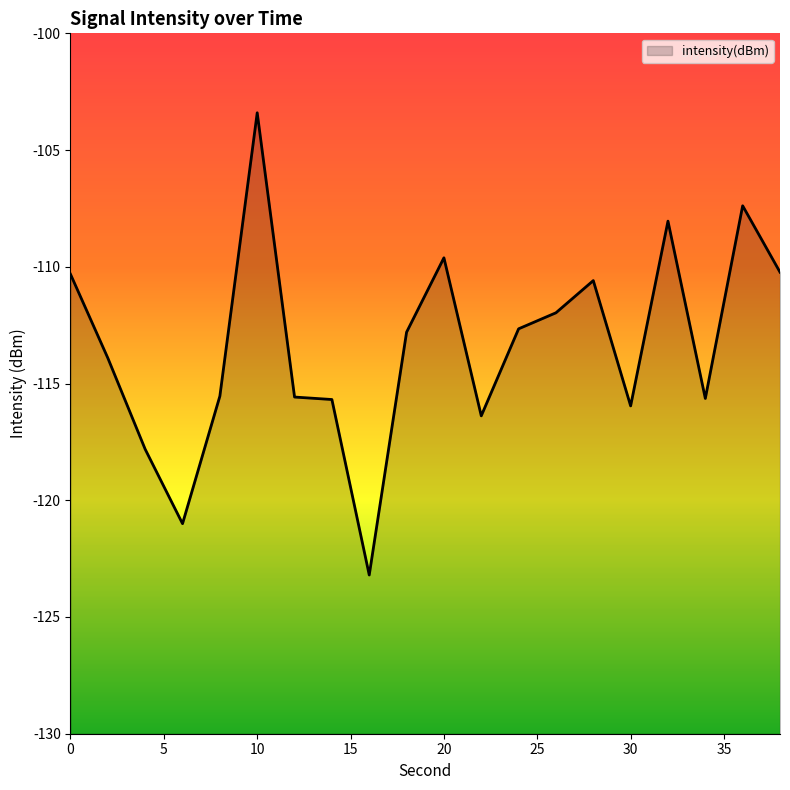

Reading left to right, transcribe all the data shown in this chart.

-110.3	-113.9	-117.8	-121.0	-115.5	-103.4	-115.6	-115.7	-123.2	-112.8	-109.6	-116.4	-112.7	-112.0	-110.6	-116.0	-108.0	-115.6	-107.4	-110.2